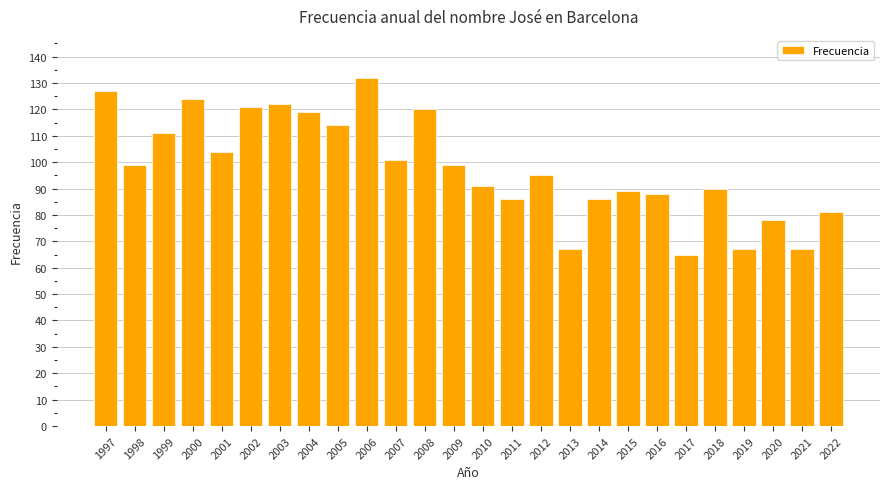

How many data points are less than 99?

13